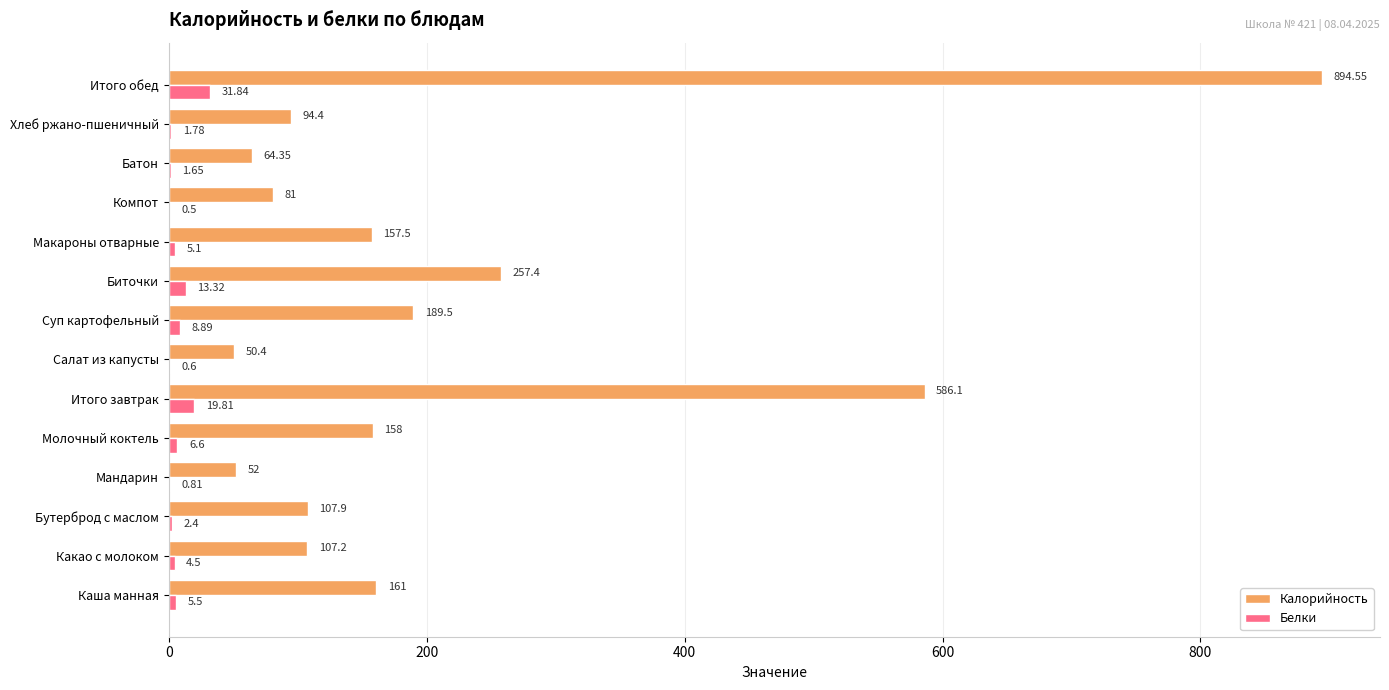

Which series changed the most between Каша манная and Бутерброд с маслом?

Калорийность